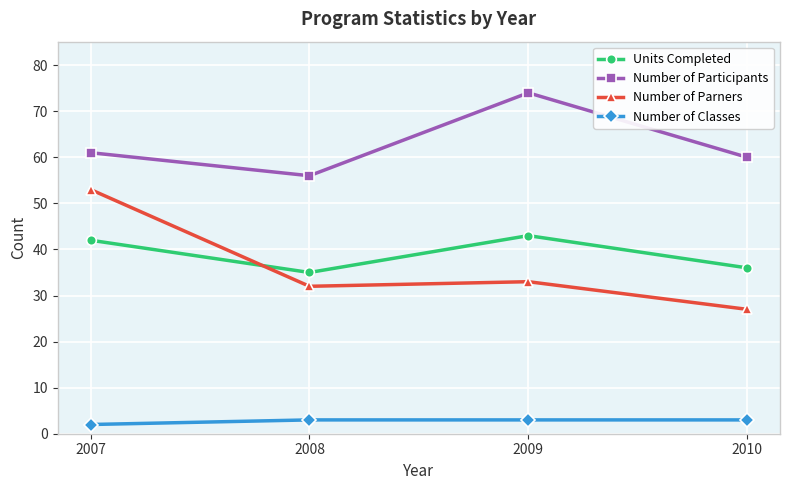

True or false: Number of Classes has more than 1 interior local peaks.

False